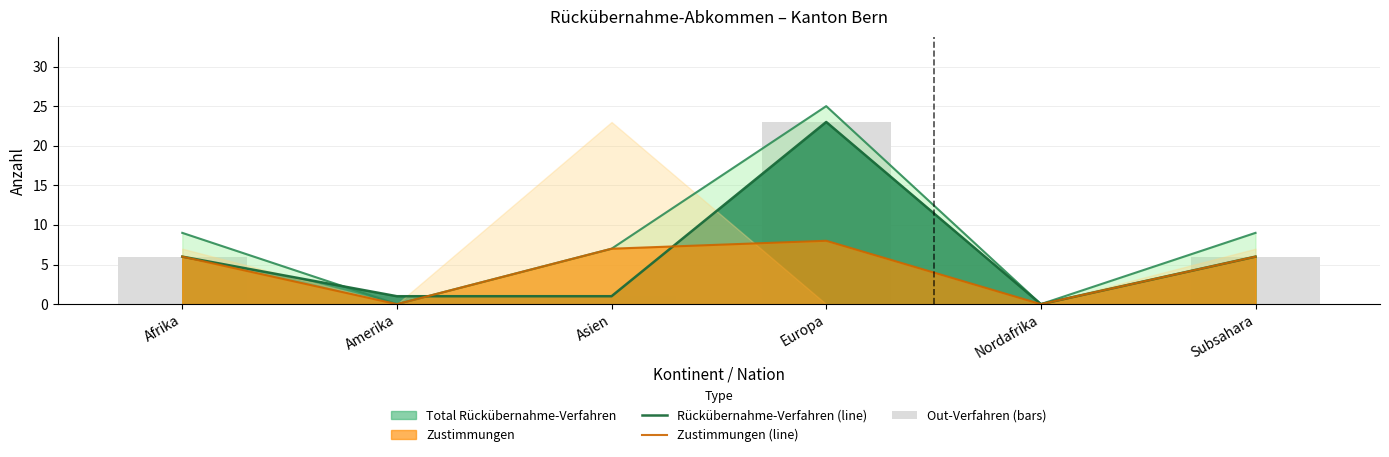

At how many categories does at least one series exceed 14?

1